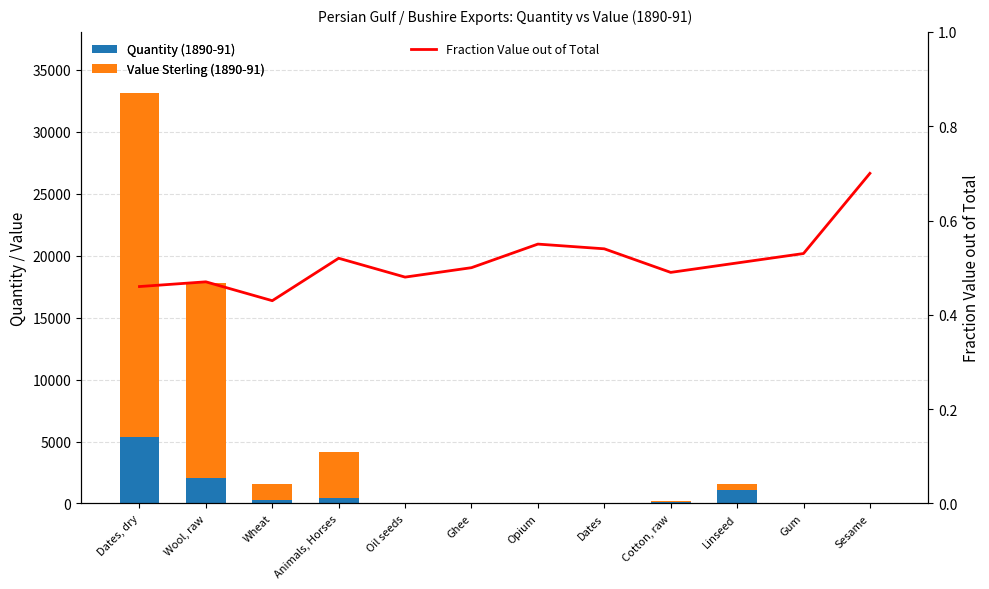

Which series has the largest range (max minus min)?

Value (Sterling)